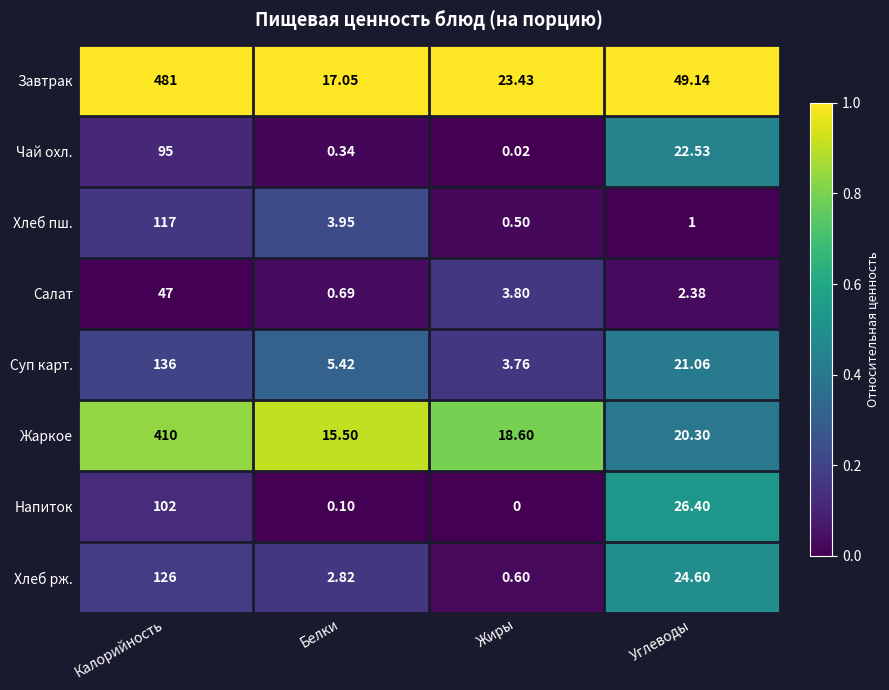

At which category is the sum across all series the highest?

Калорийность